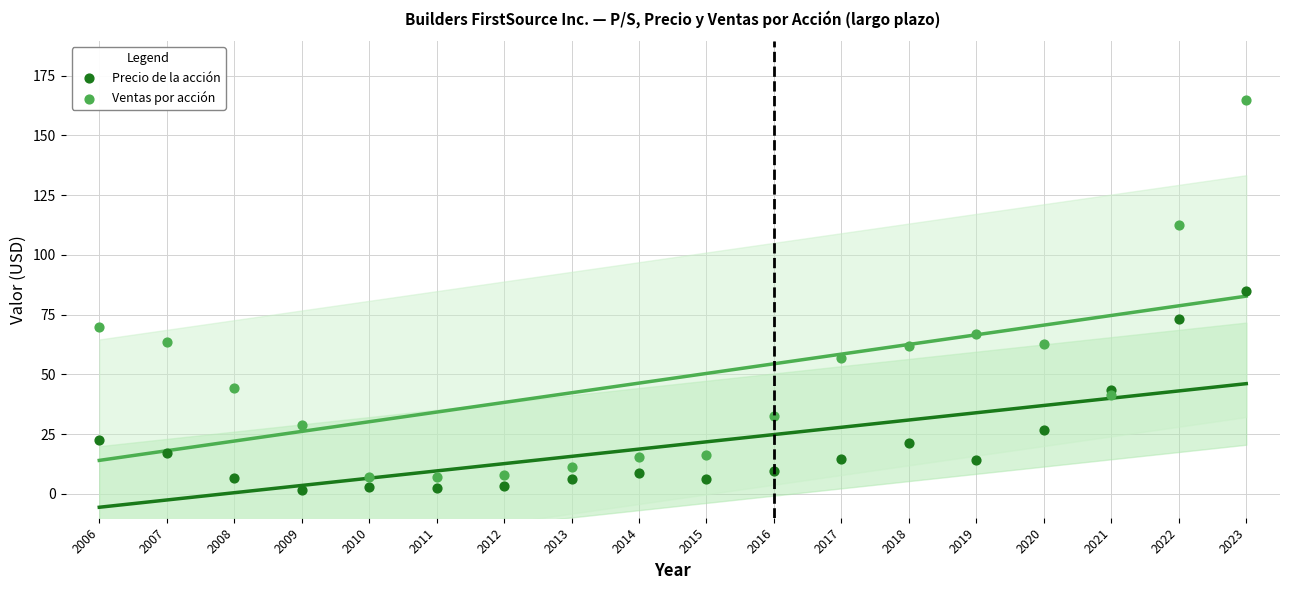

Which series reaches the maximum Y coordinate?

Ventas por acción